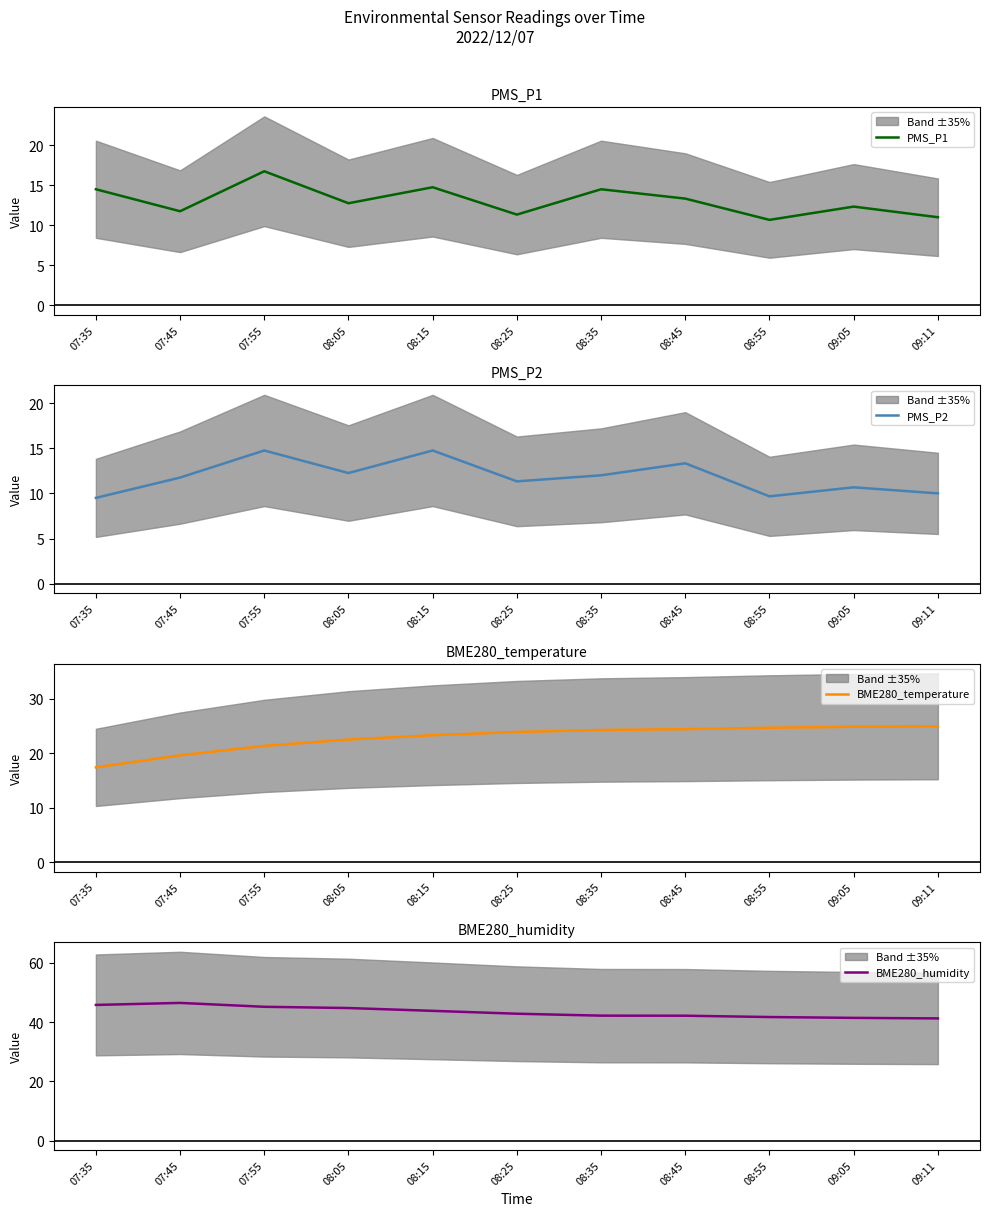

The BME280_temperature series shows 22.5 at 08:05. True or false?

True